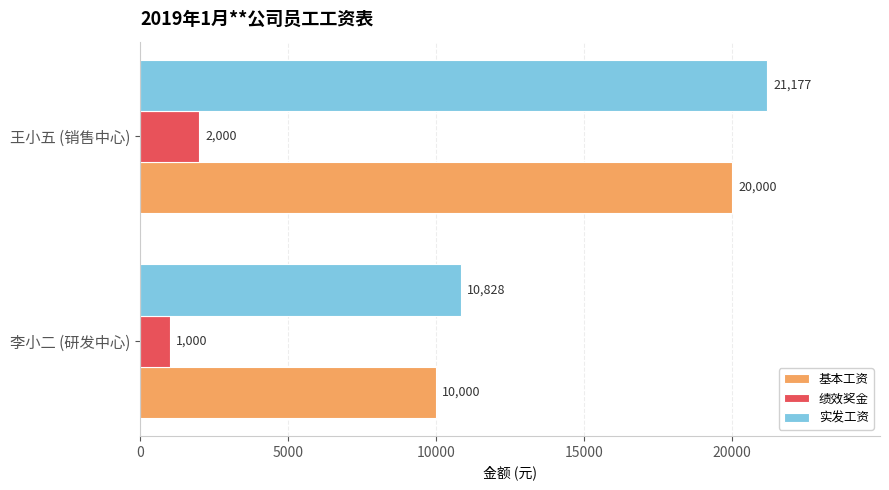

List the series in order of their peak value, lowest first.

绩效奖金, 基本工资, 实发工资